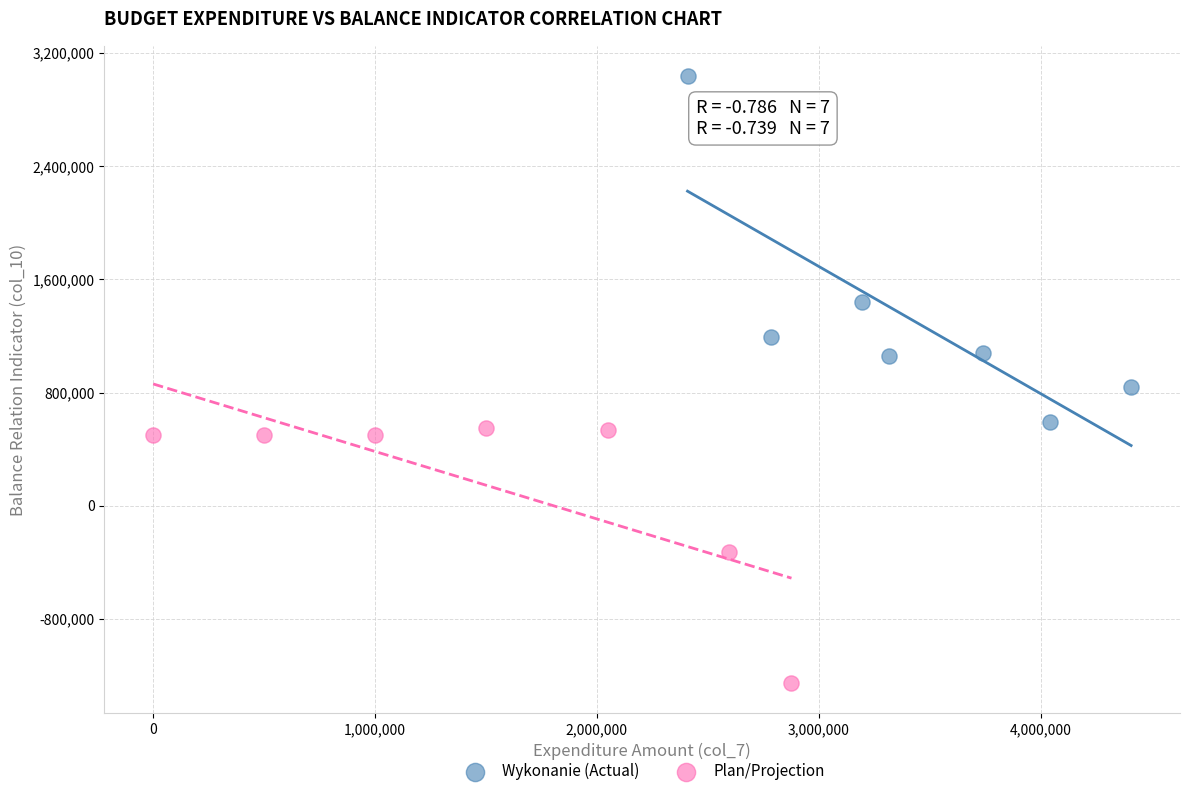

Which series reaches the maximum Y coordinate?

Wykonanie (Actual)